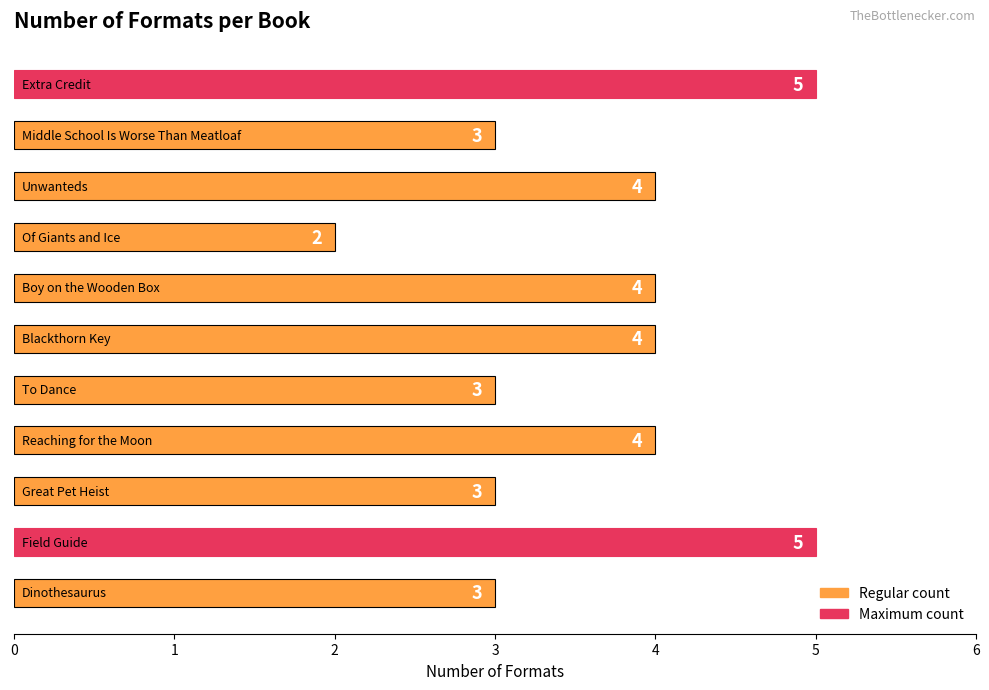

What is the maximum value shown in the chart?

5